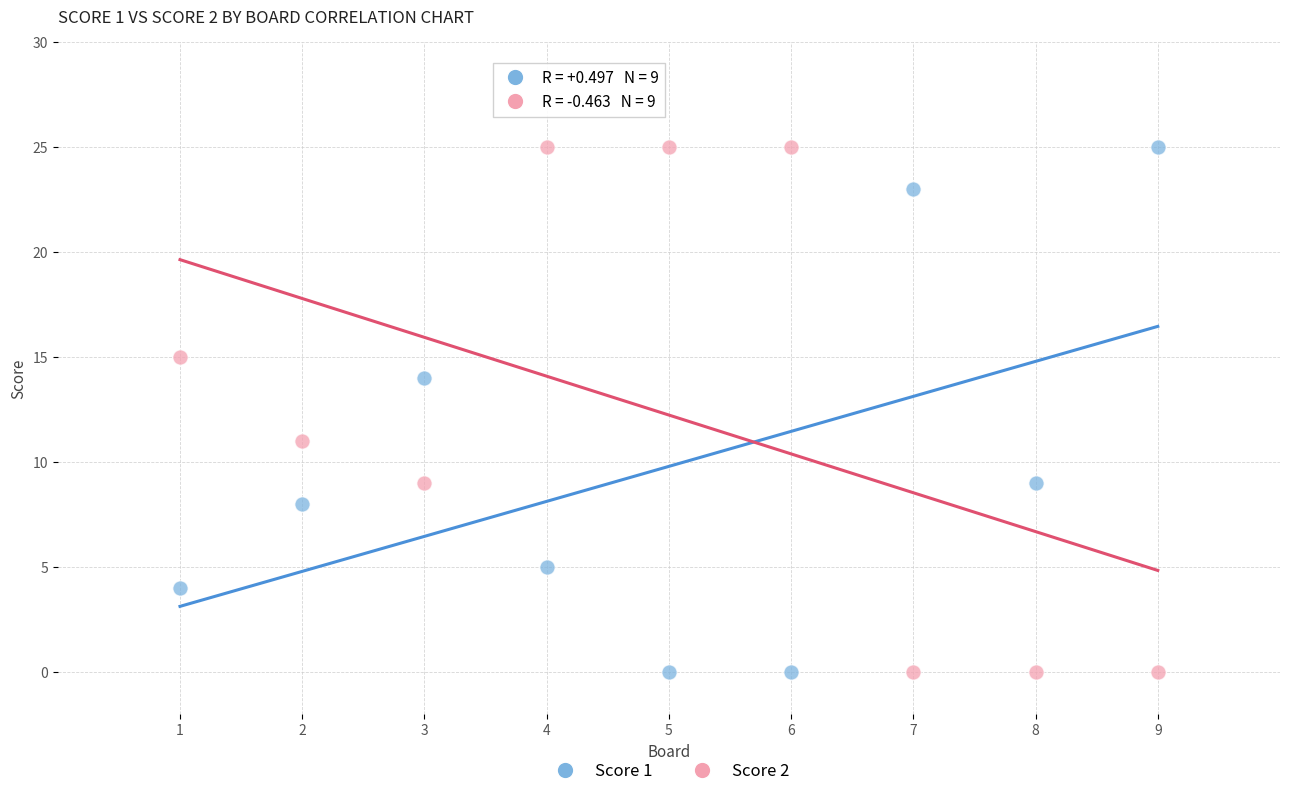

What is the X range (max minus min) for the scatter plot?

8